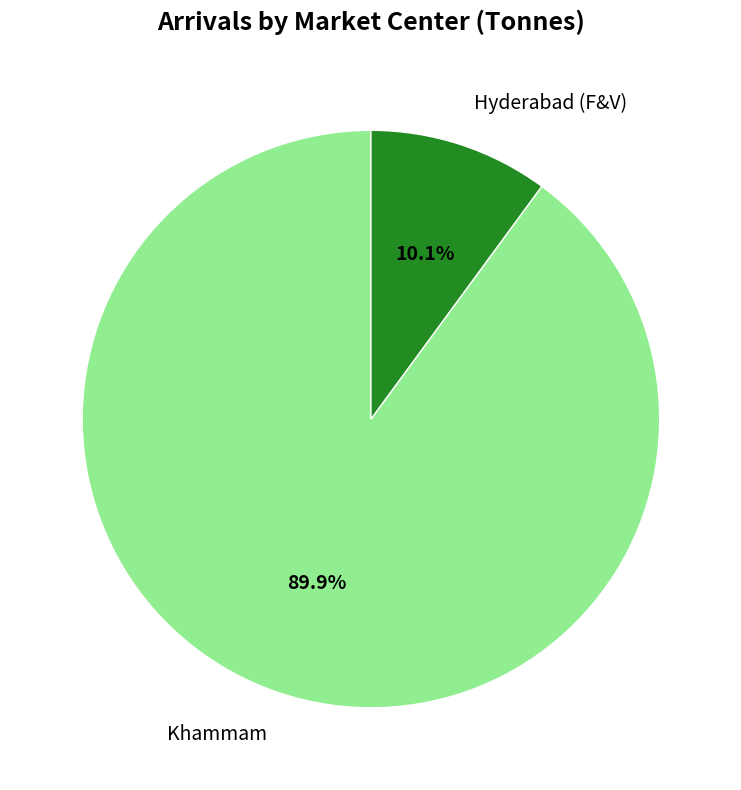

How many slices are in this pie chart?

2